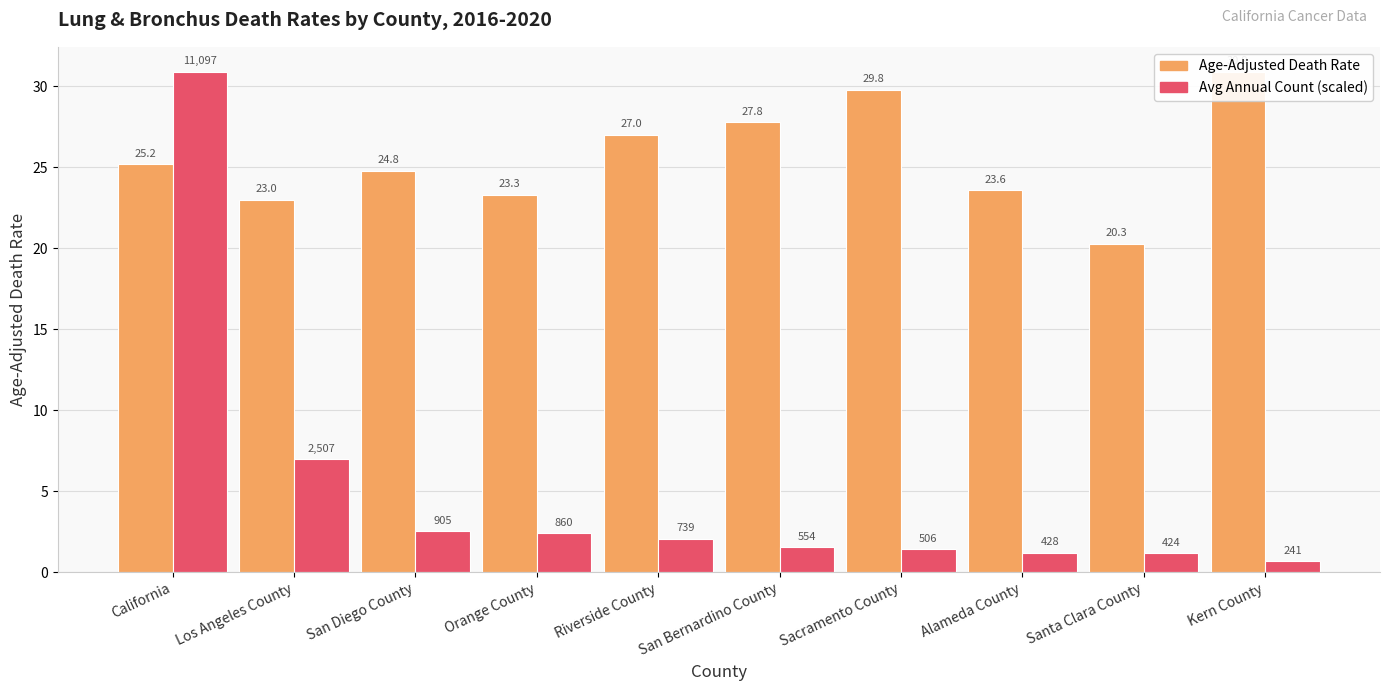

How many bars are there in total?

20